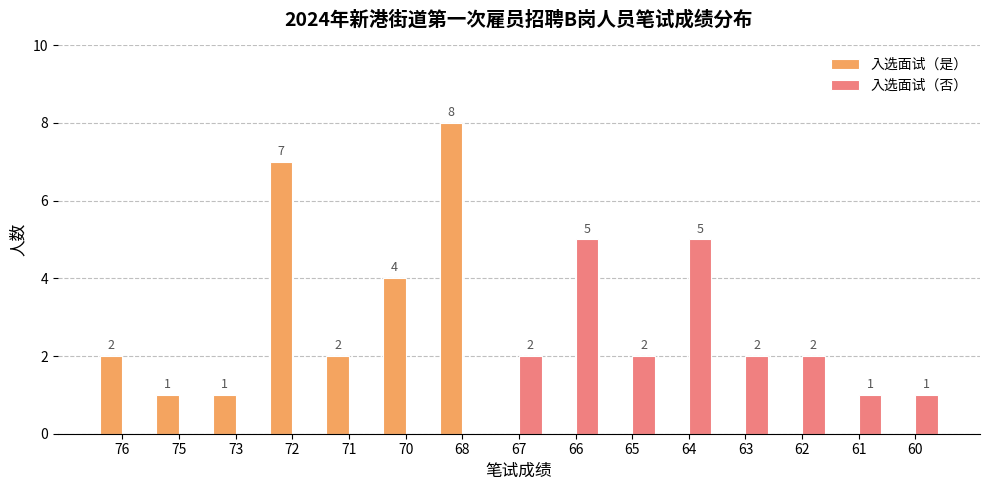

What is the maximum value for 入选面试（是）?

8